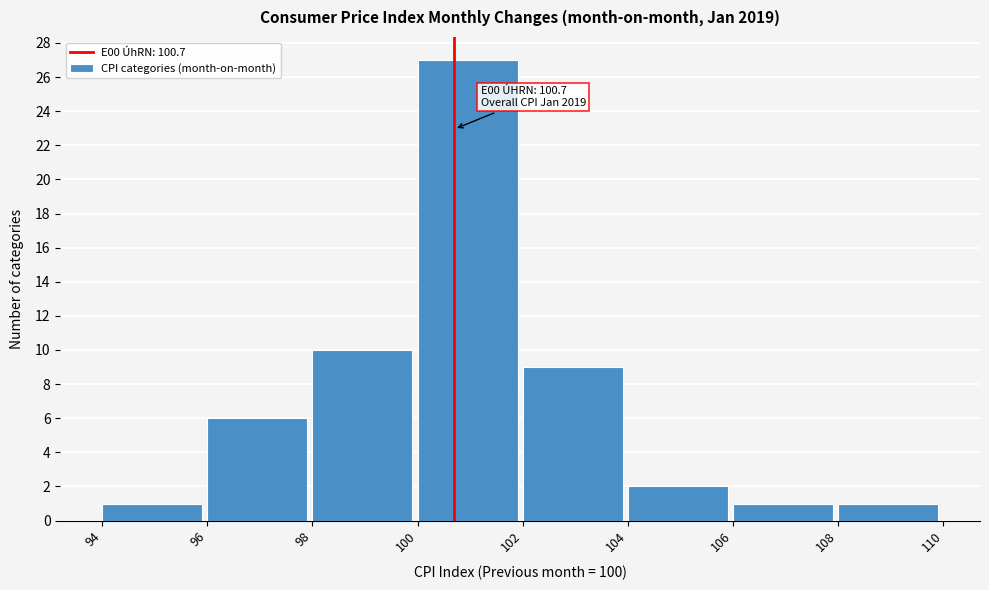

Which range on the x-axis has the tallest bar?

100 to 102